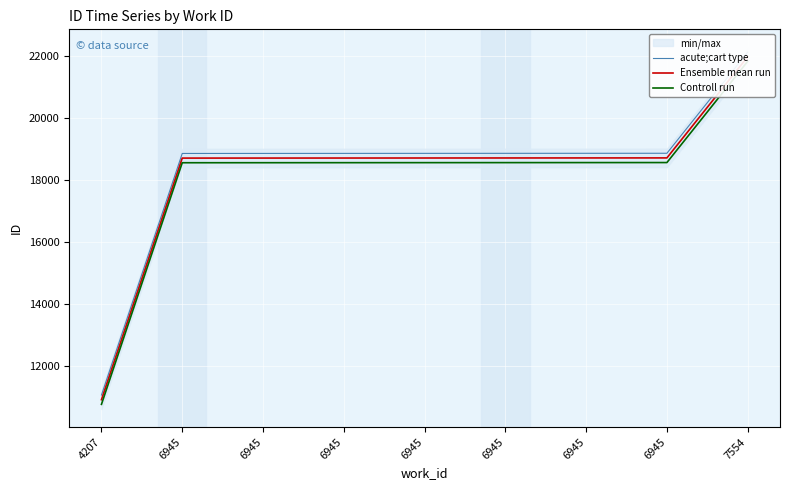

At how many categories does at least one series exceed 20959?

1